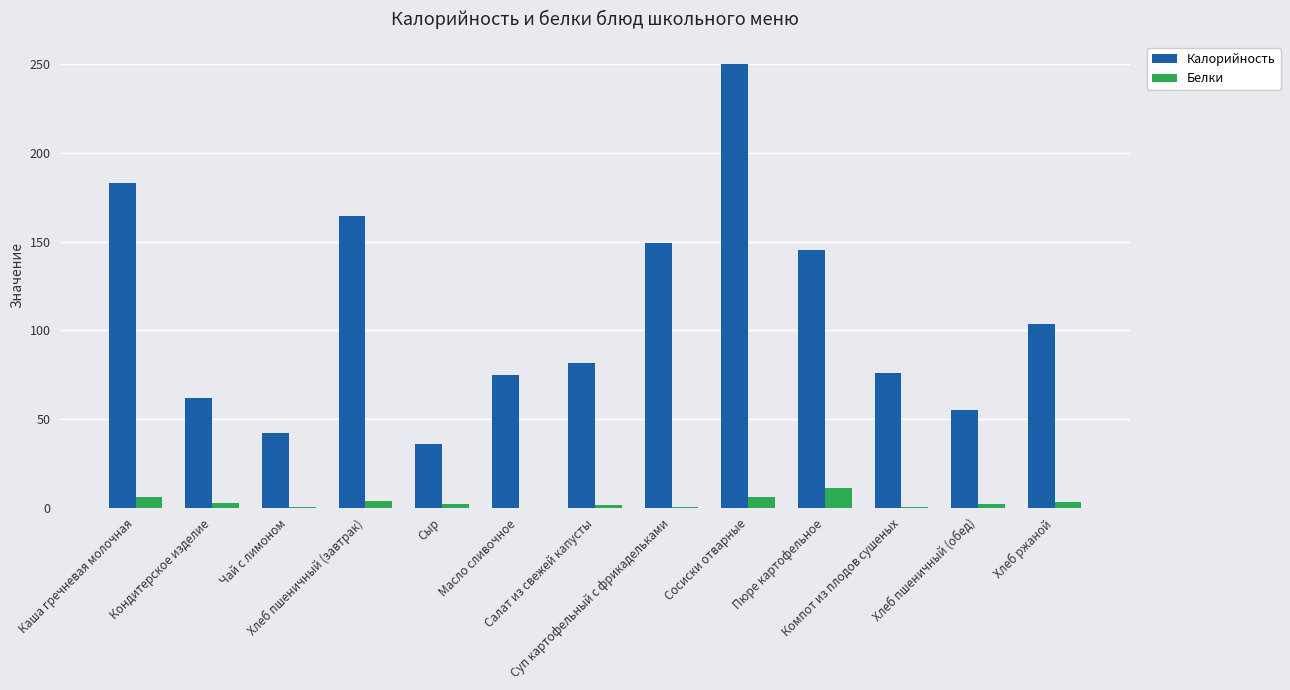

What is the sum of all Калорийность values?

1422.4